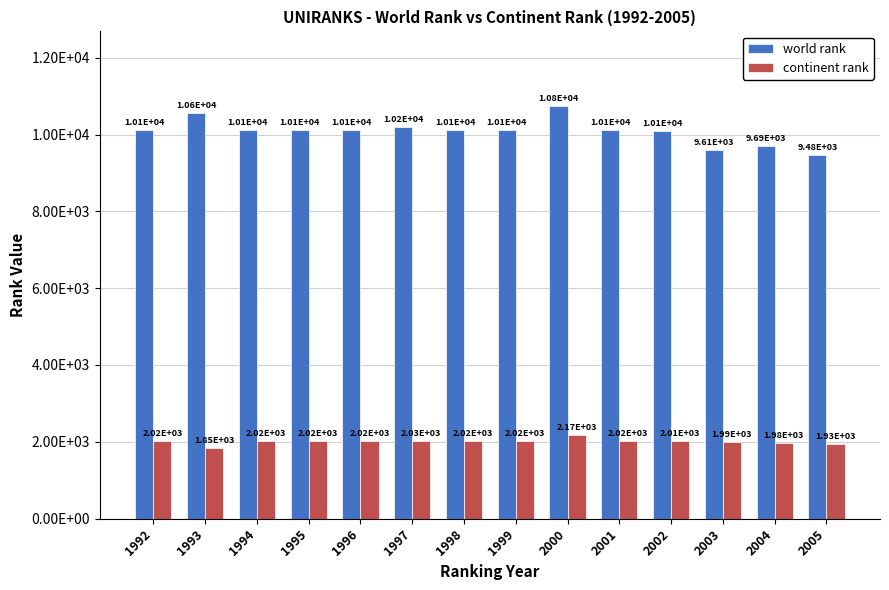

Are the bars horizontal?

No